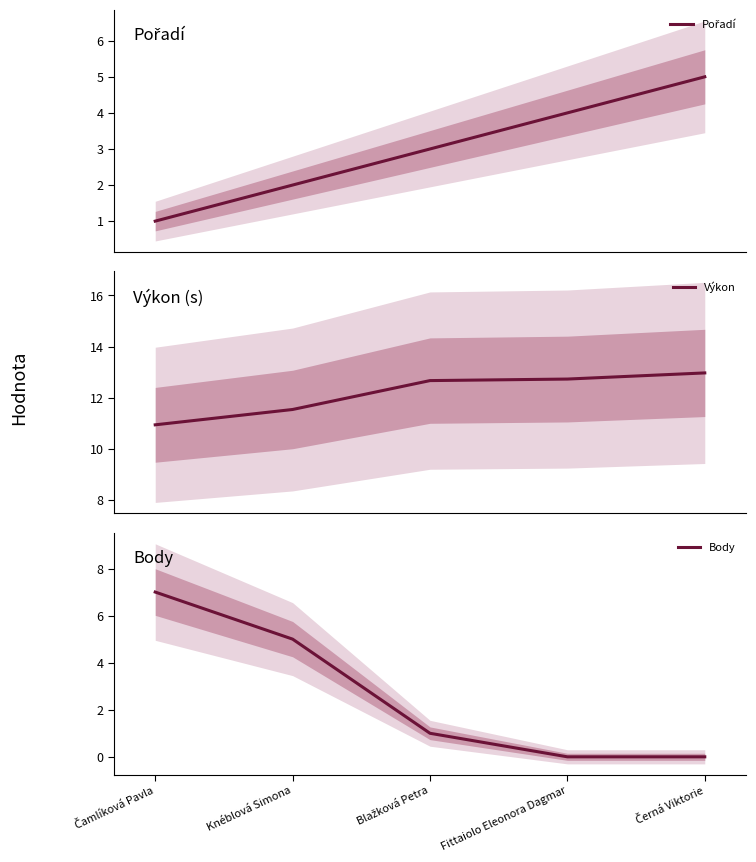

True or false: Body and Výkon cross at least once.

False